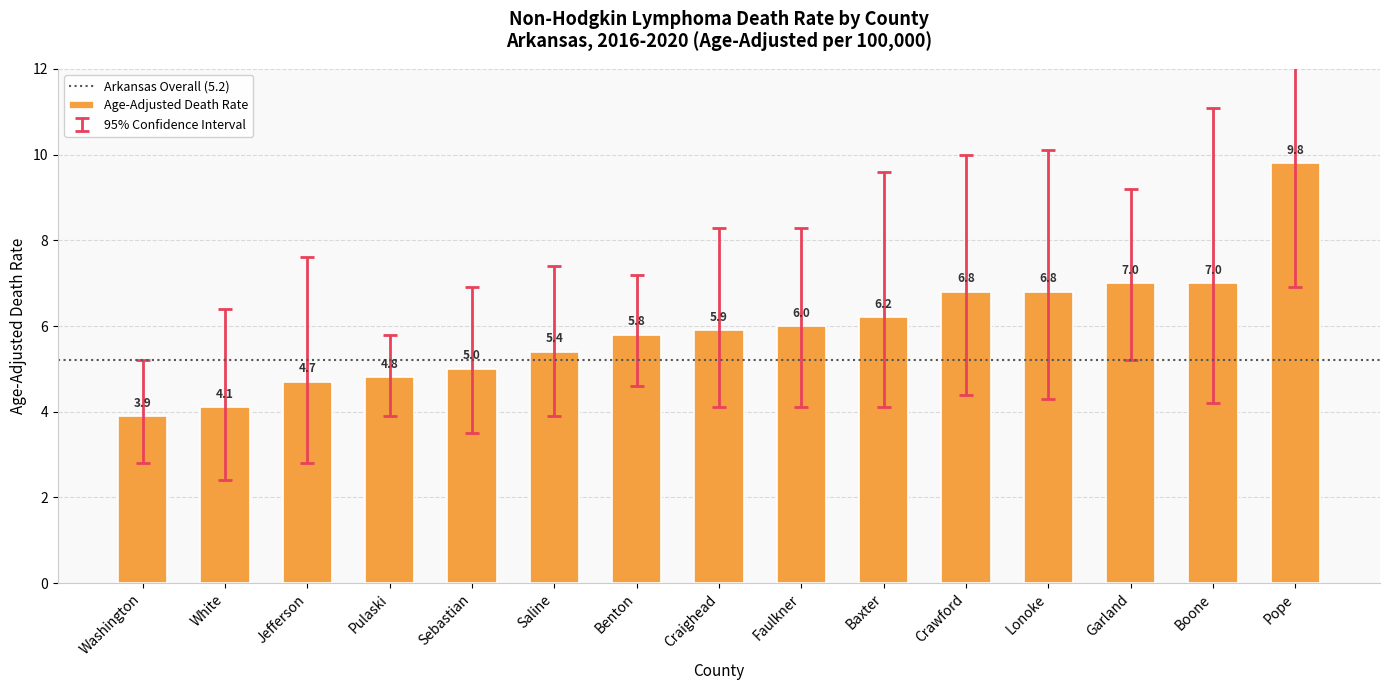

Reading left to right, what are all the values shown in this chart?

3.9	4.1	4.7	4.8	5.0	5.4	5.8	5.9	6.0	6.2	6.8	6.8	7.0	7.0	9.8